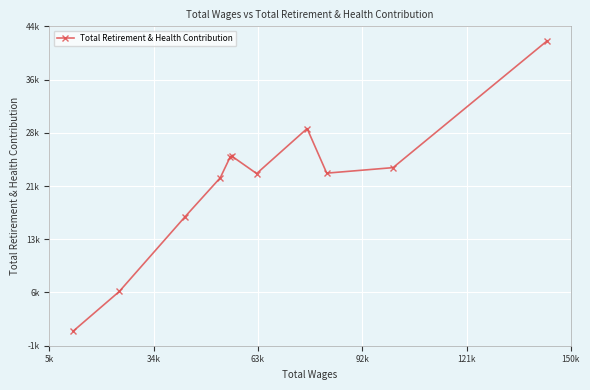

The chart shows a value of 38417 at 7. True or false?

False